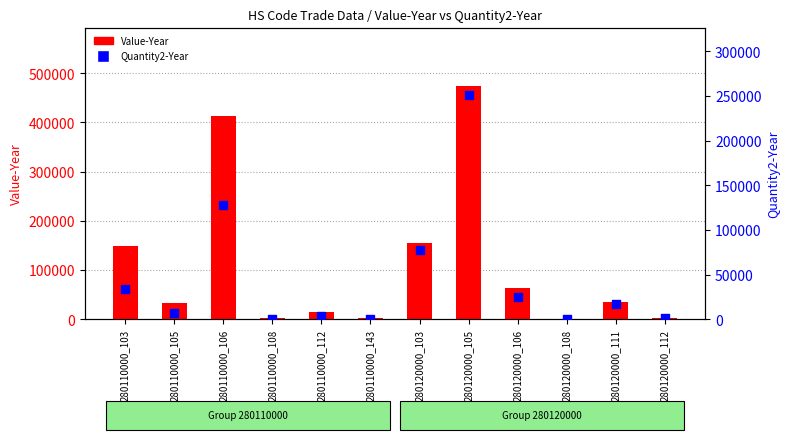

At how many categories does at least one series exceed 194689?

2